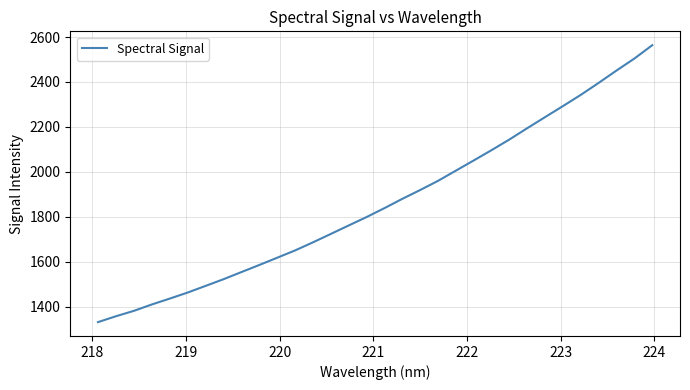

What is the maximum value shown in the chart?

2563.6